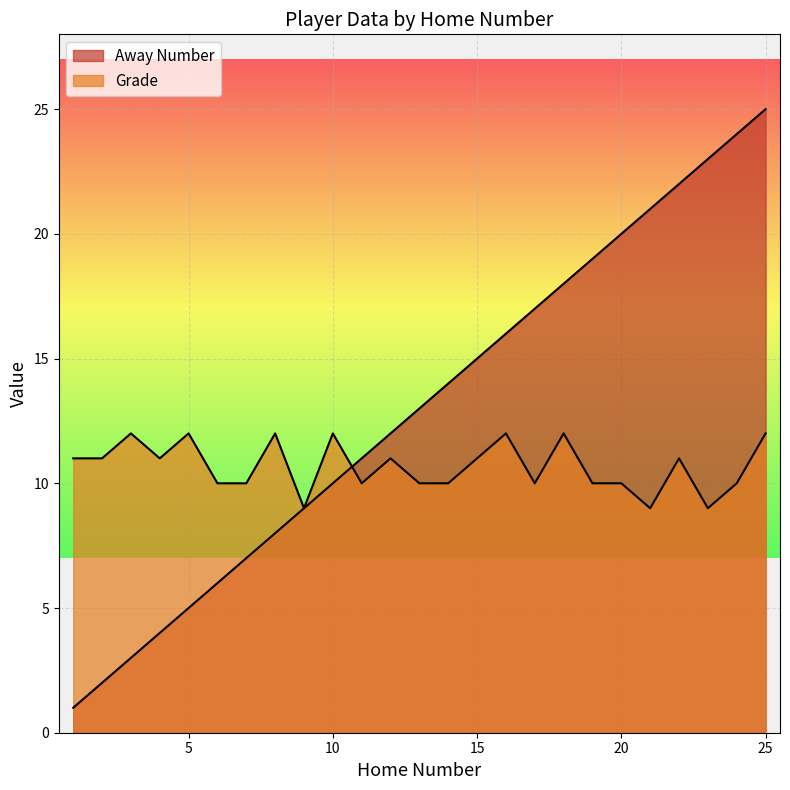

Where does the Grade series first go above 11?

3